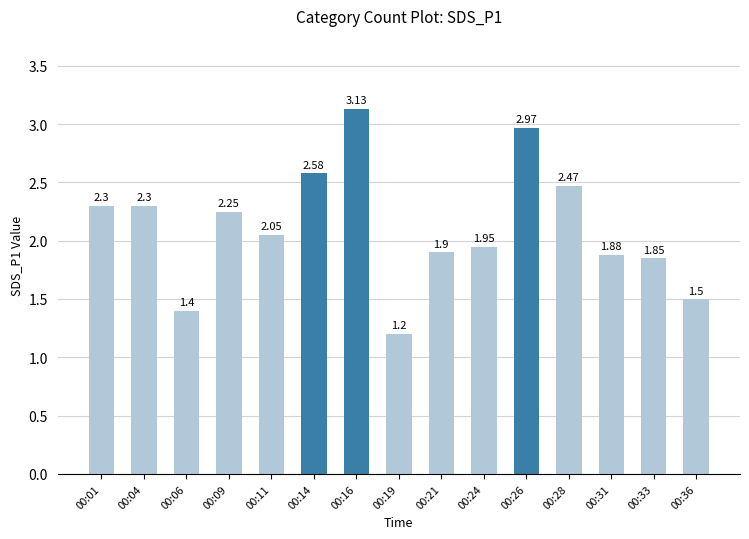

Between 00:31 and 00:14, which is larger?

00:14